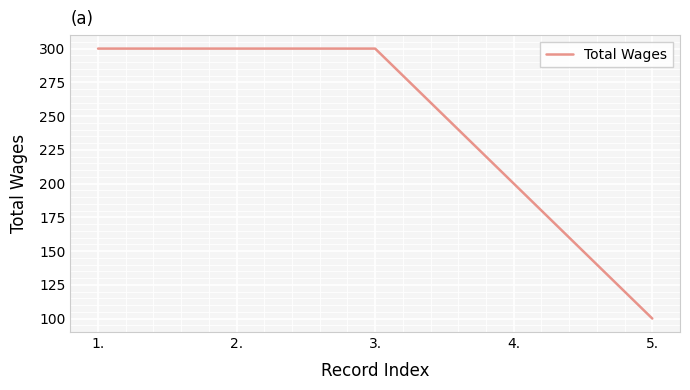

Is it true that the value at 2. is 300?

True